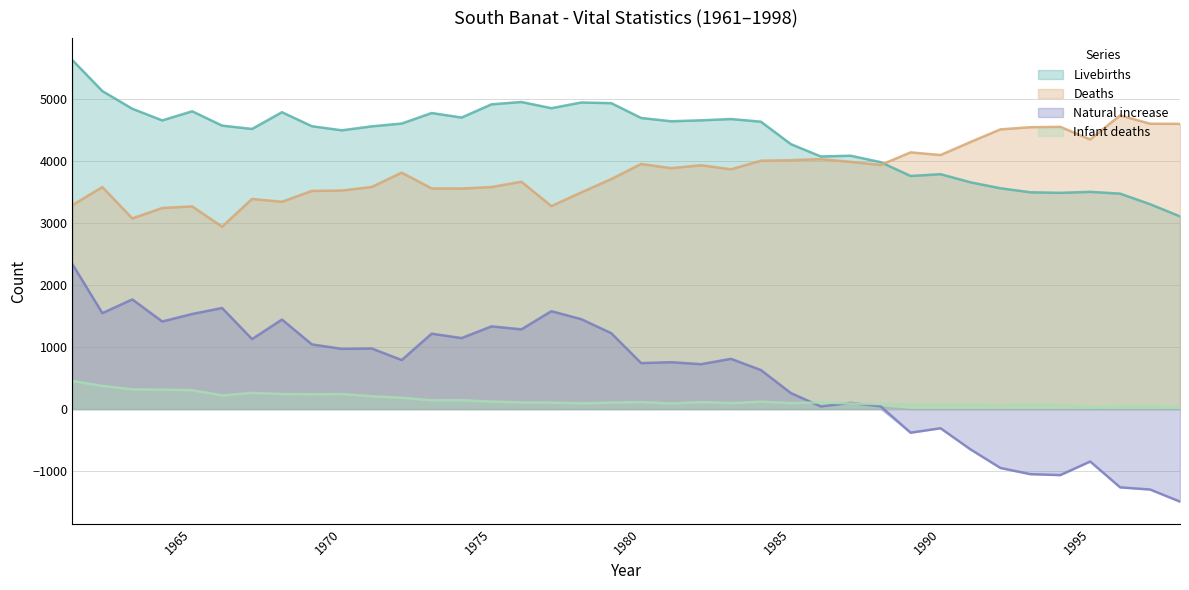

Rank the series by their maximum value, from highest to lowest.

Livebirths, Deaths, Natural increase, Infant deaths